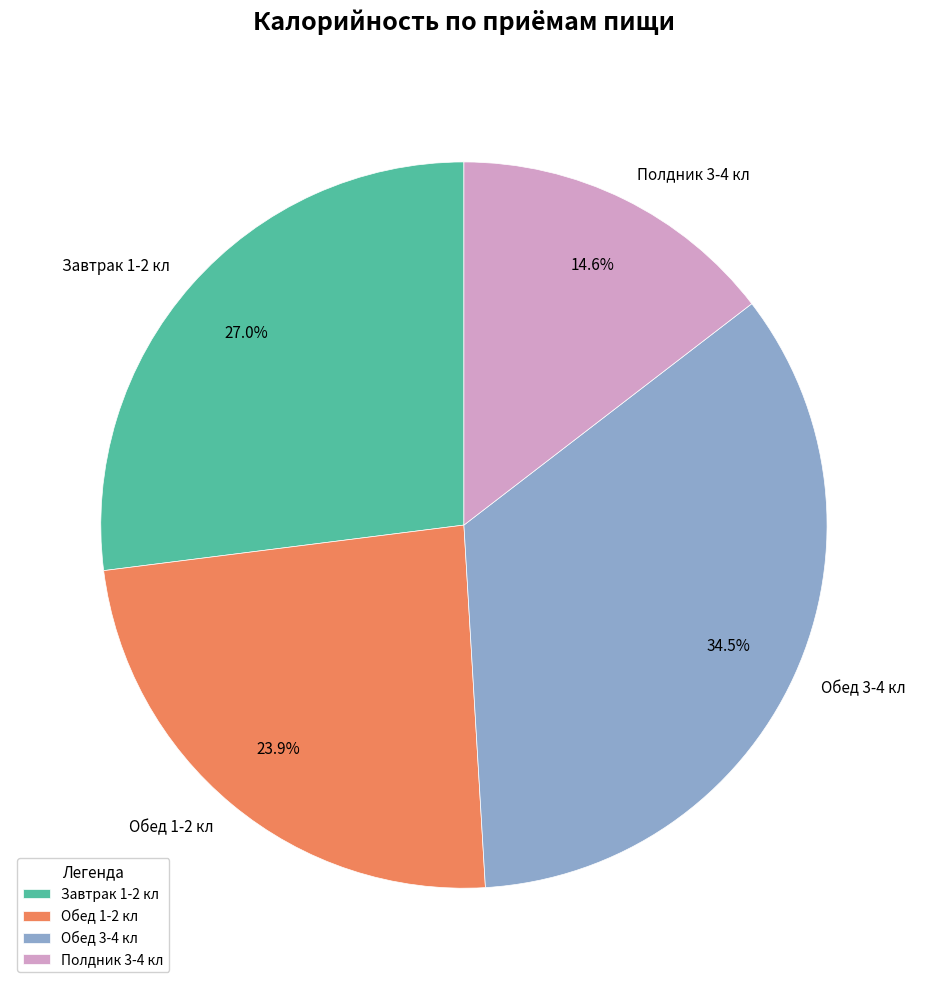

How many segments does this pie chart have?

4